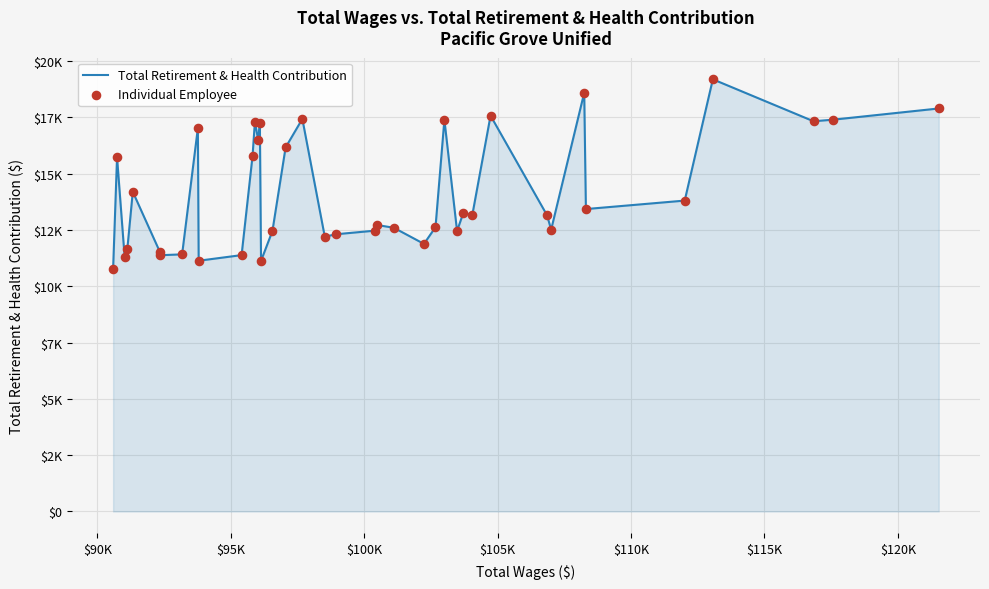

Does the chart have visible grid lines?

Yes